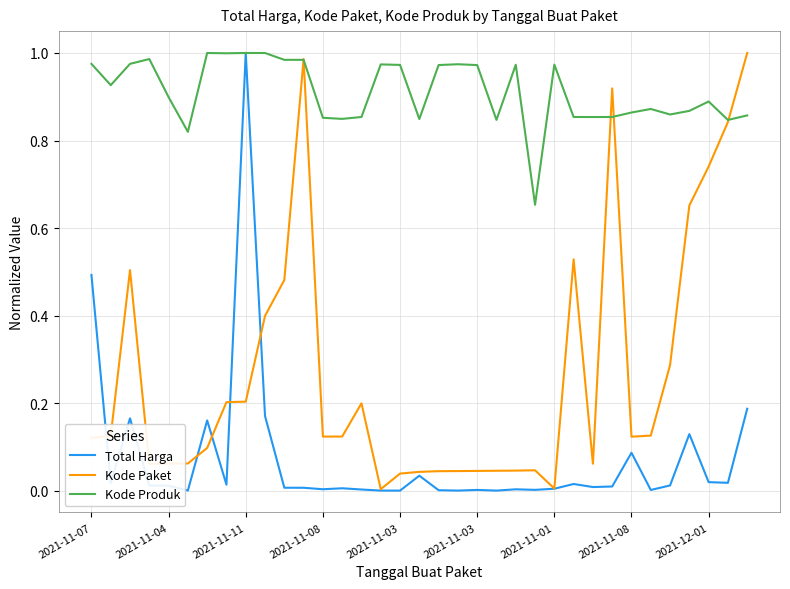

Which series has the largest total across all categories?

Kode Produk